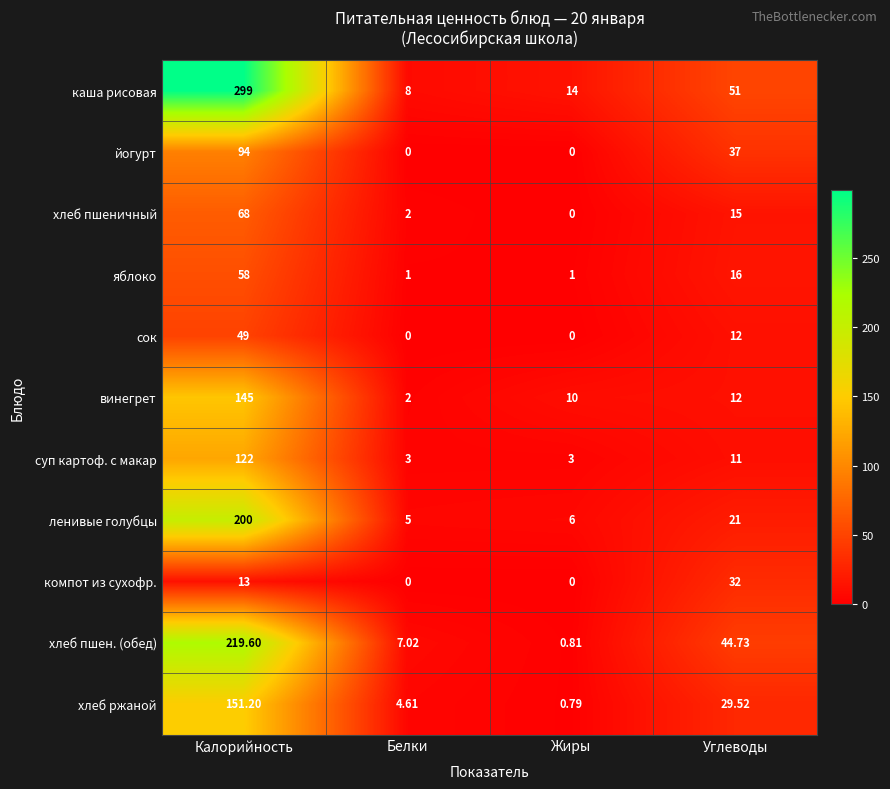

How many categories are shown in the chart?

4